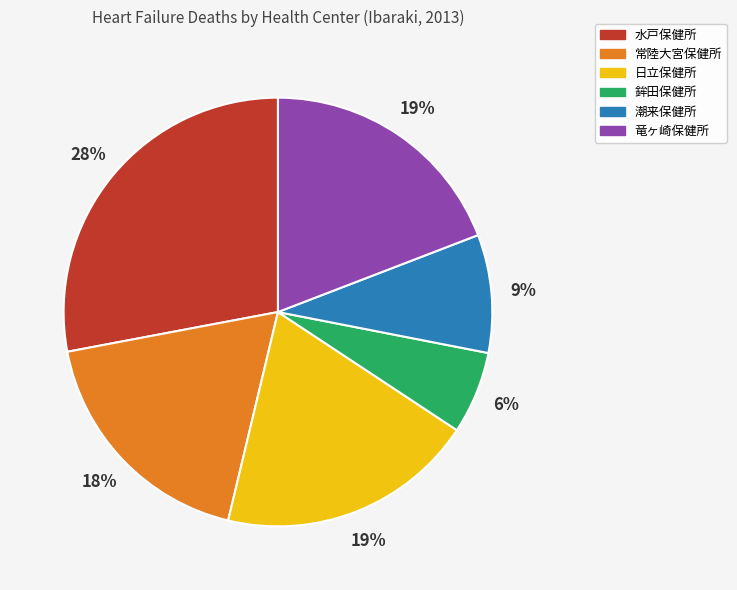

To the nearest percent, what portion does 潮来保健所 represent?

9%